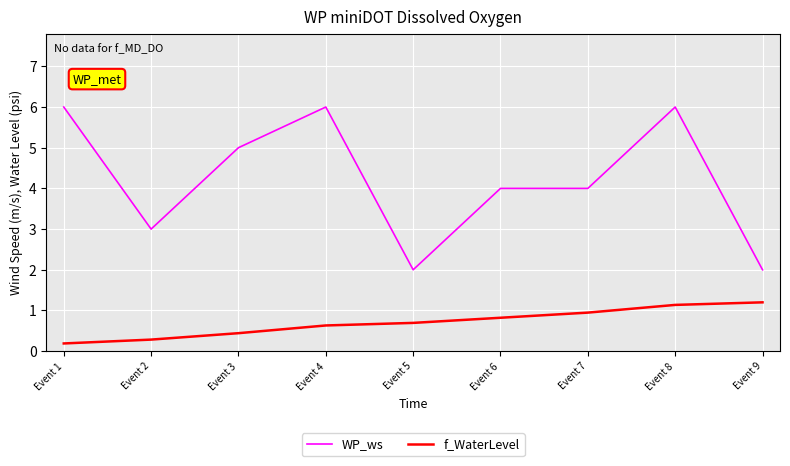

What is the greatest value displayed?

6.0